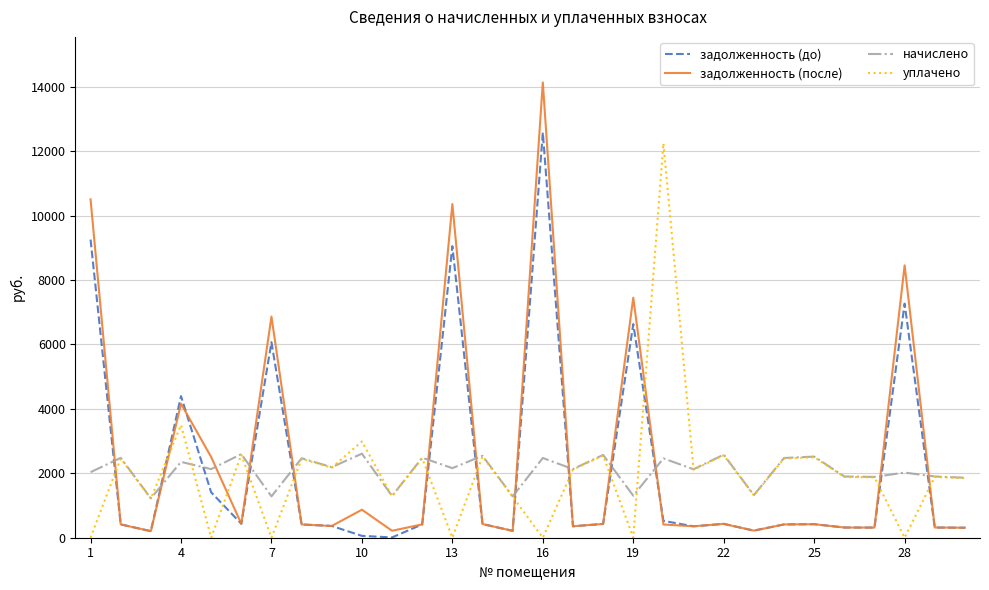

What is the average value of the уплачено series?

2009.3